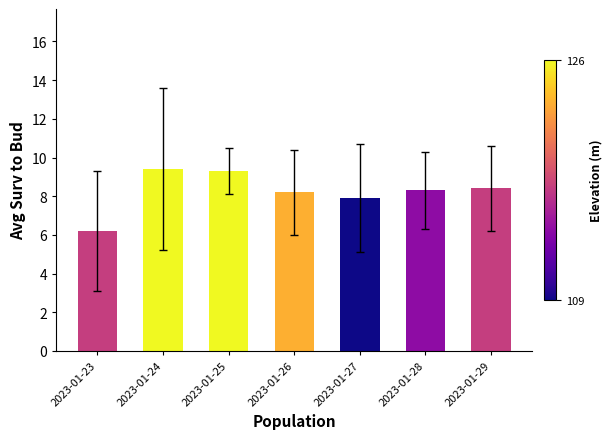

Reading right to left, extract all data points from this chart.

2023-01-29=8.4	2023-01-28=8.3	2023-01-27=7.9	2023-01-26=8.2	2023-01-25=9.3	2023-01-24=9.4	2023-01-23=6.2